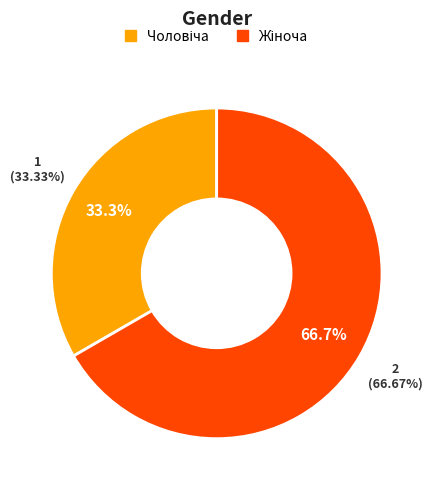

What is the total percentage of Жіноча and Чоловіча?

100.0%